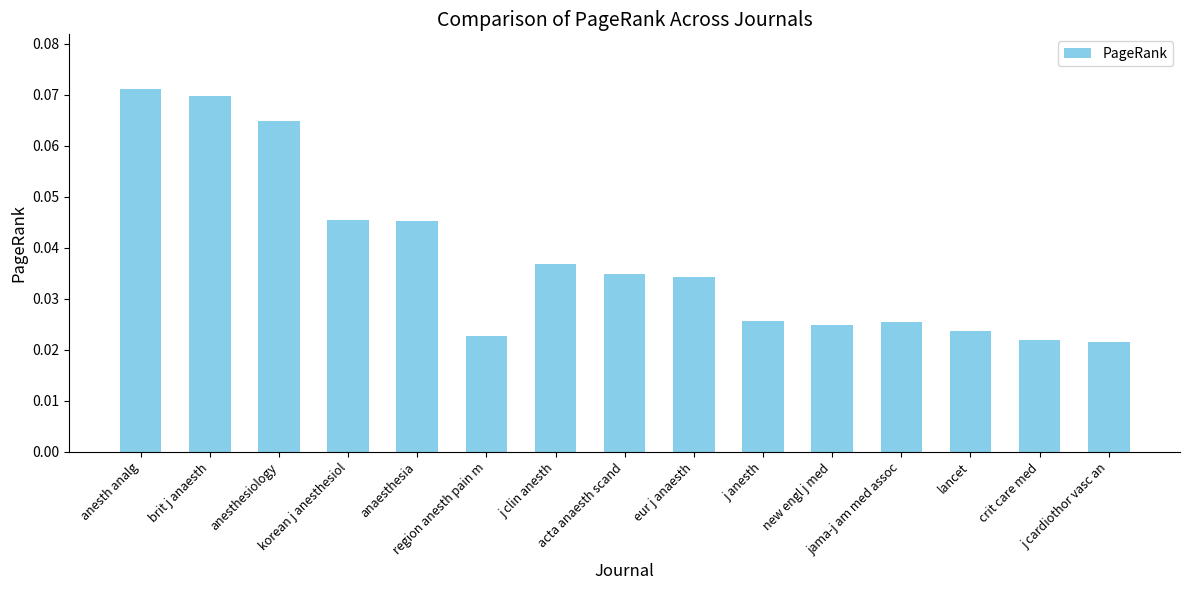

What is the sum of all values?

0.6